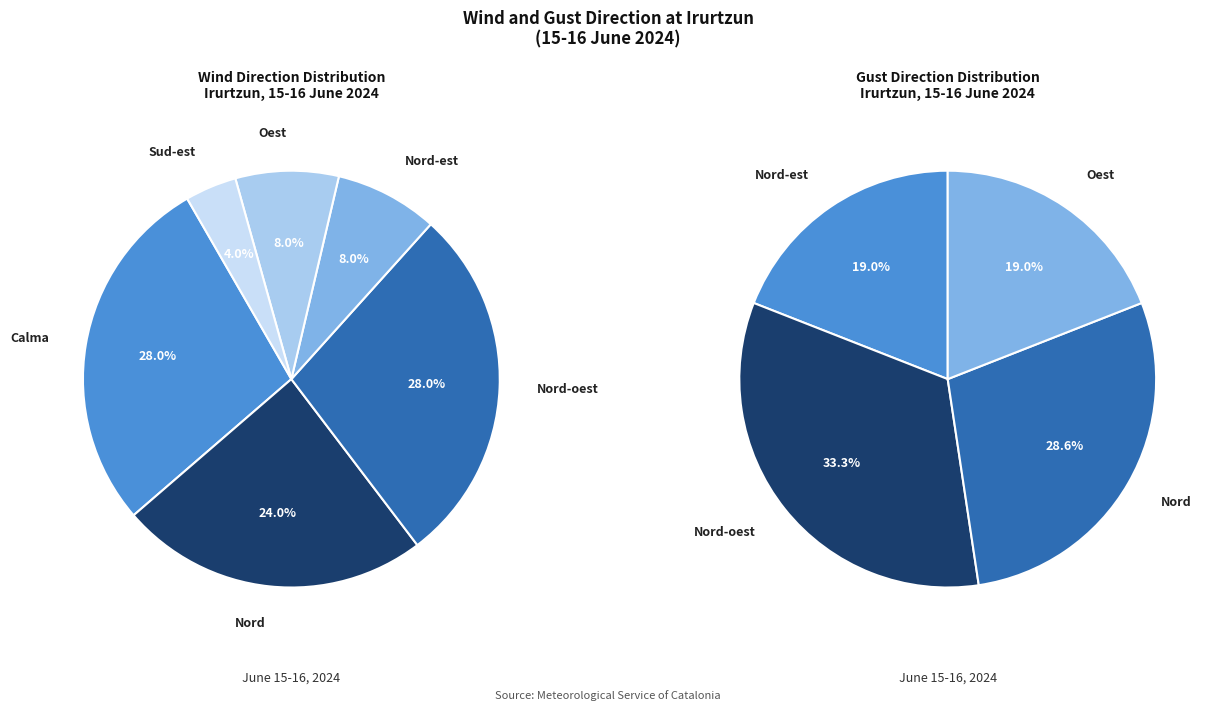

Approximately how many times larger is the value at Nord-est compared to Nord-oest?

0.3